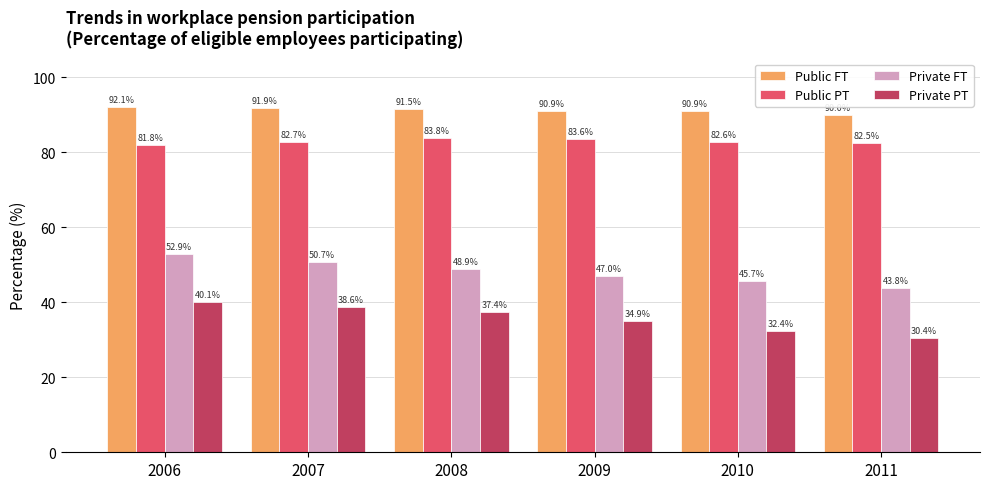

Is it true that Private FT equals 21.0 at 2009?

False